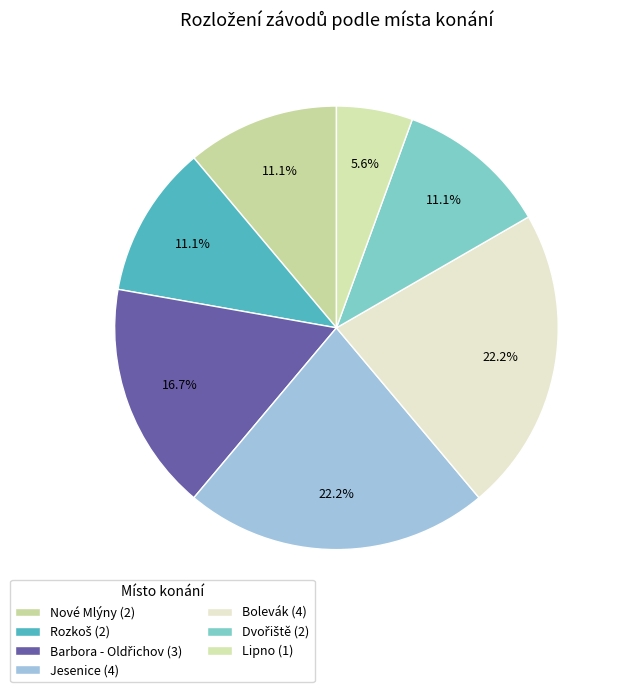

To the nearest percent, what percentage of the pie is Jesenice?

22%